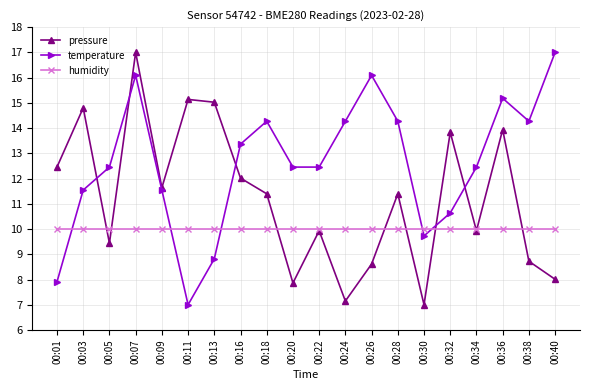

What is the sum of the humidity values at 00:05 and 00:40?

20.0